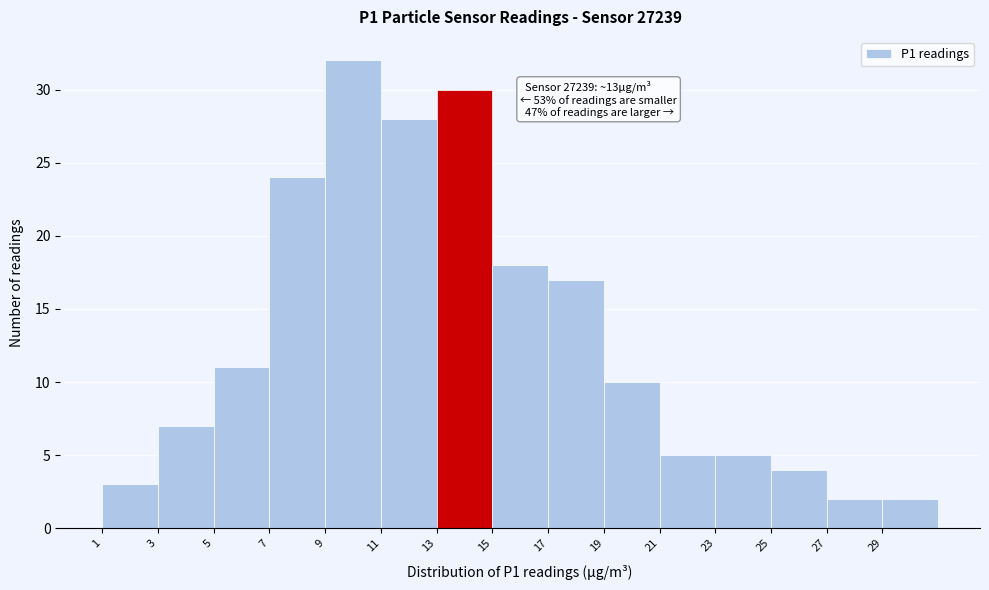

Which range on the x-axis has the tallest bar?

9 to 11